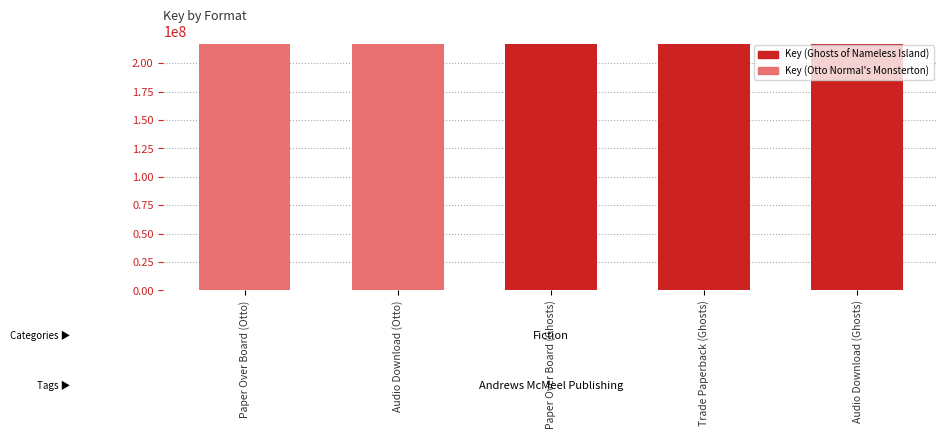

What is the ratio of the value at Trade Paperback (Ghosts) to the value at Paper Over Board (Otto)?

1.0